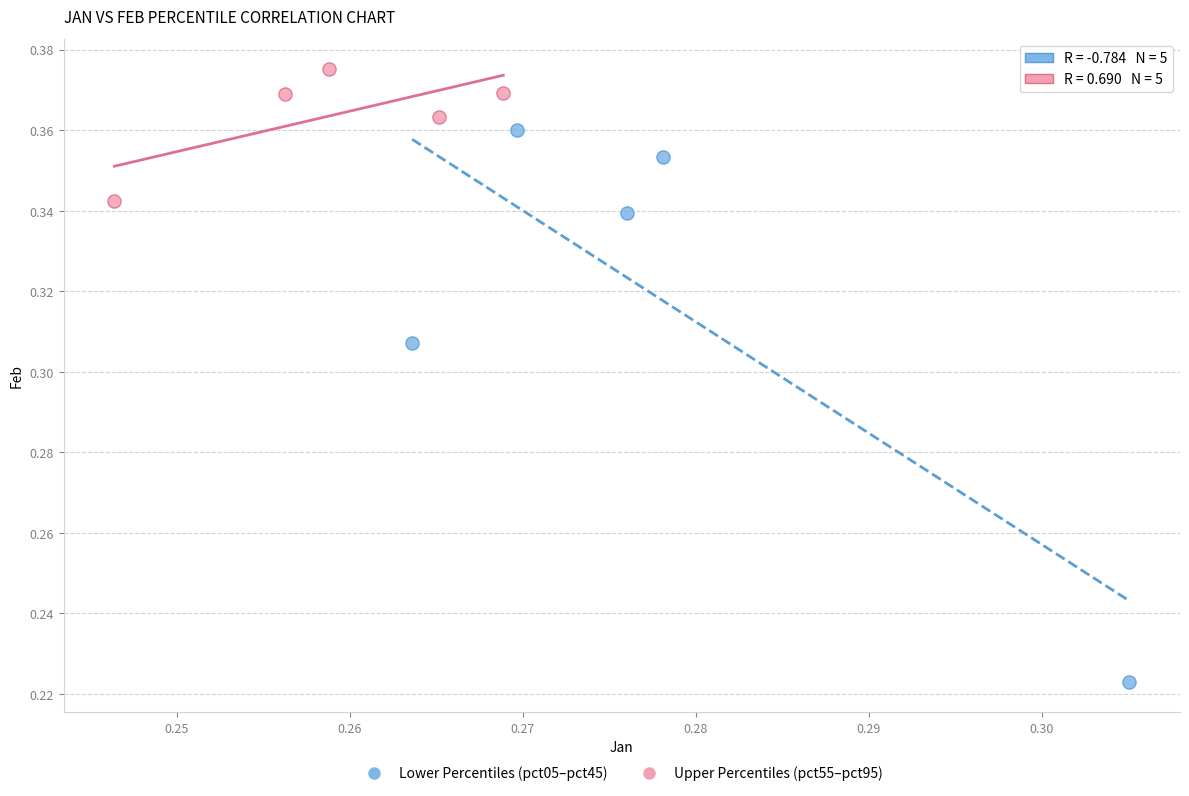

Which series reaches the minimum Y coordinate?

Lower Percentiles (pct05–pct45)